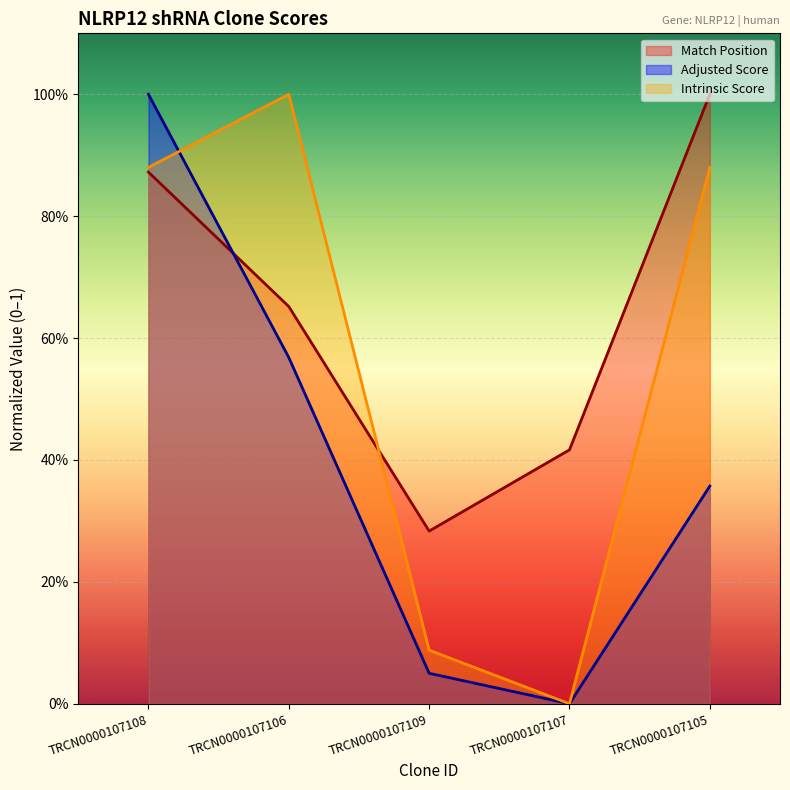

Rank the series at TRCN0000107105 from lowest to highest value.

Adjusted Score, Intrinsic Score, Match Position